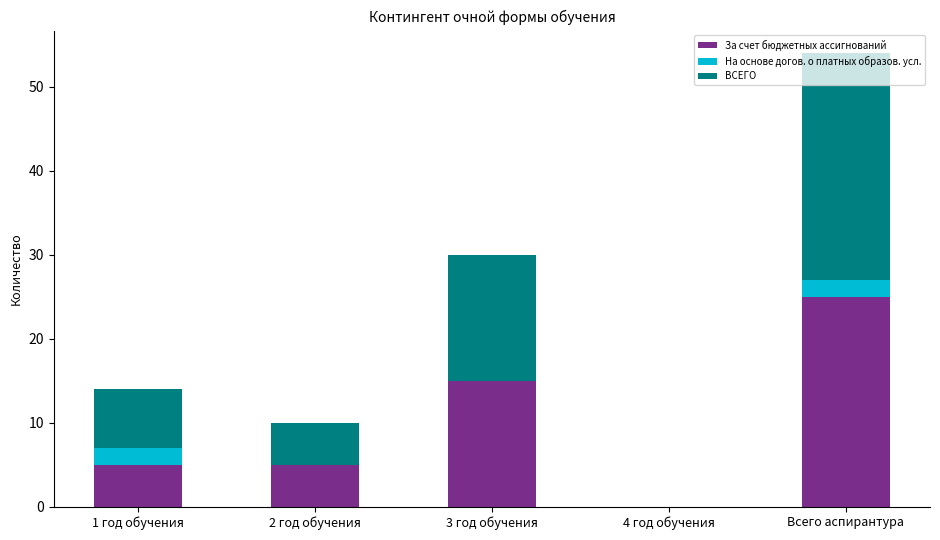

At which category is the sum across all series the highest?

Всего аспирантура